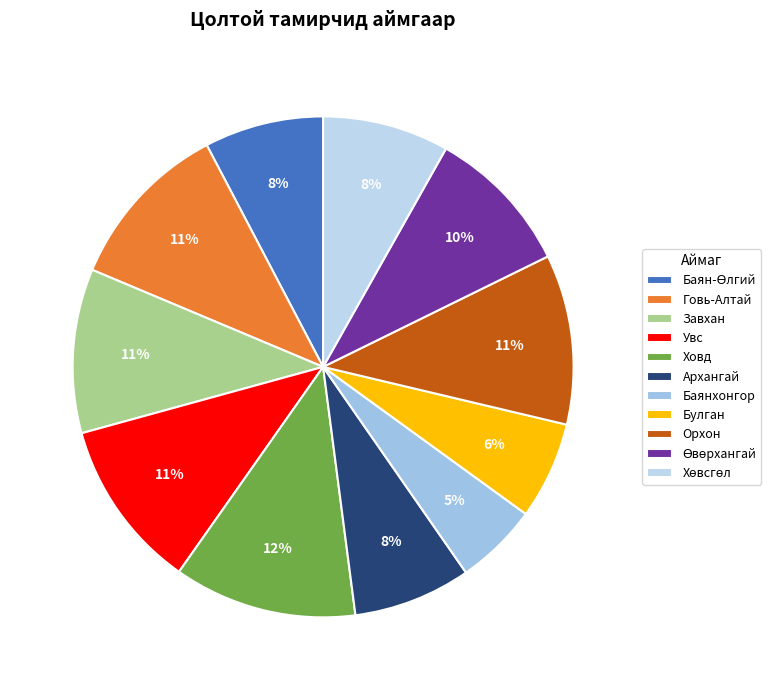

Is Ховд the majority of the pie?

No